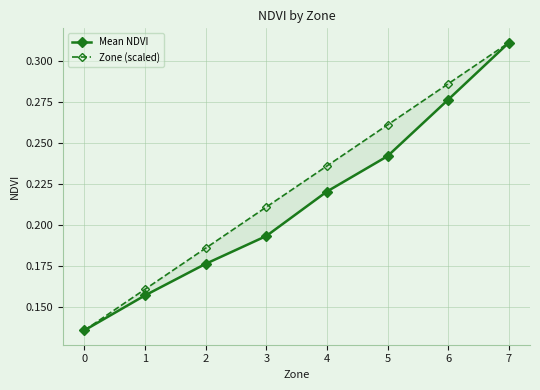

Reading left to right, extract all data points from this chart.

Mean NDVI: 0=0.1	1=0.2	2=0.2	3=0.2	4=0.2	5=0.2	6=0.3	7=0.3
Zone (scaled): 0=0.1	1=0.2	2=0.2	3=0.2	4=0.2	5=0.3	6=0.3	7=0.3